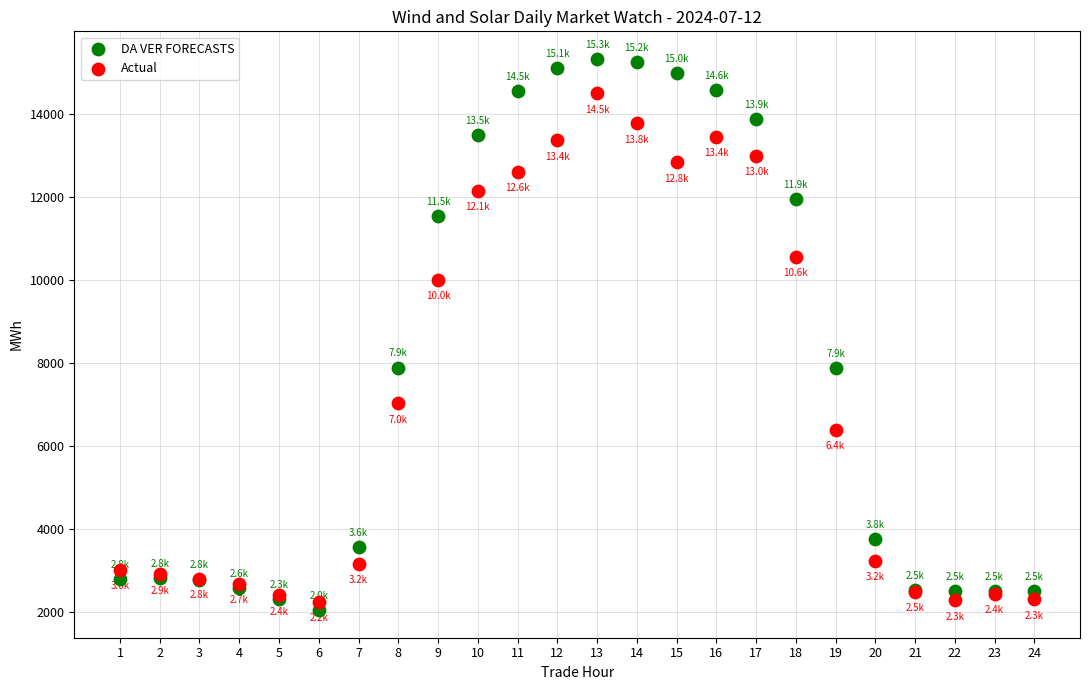

Which series contains the highest Y value?

DA VER FORECASTS